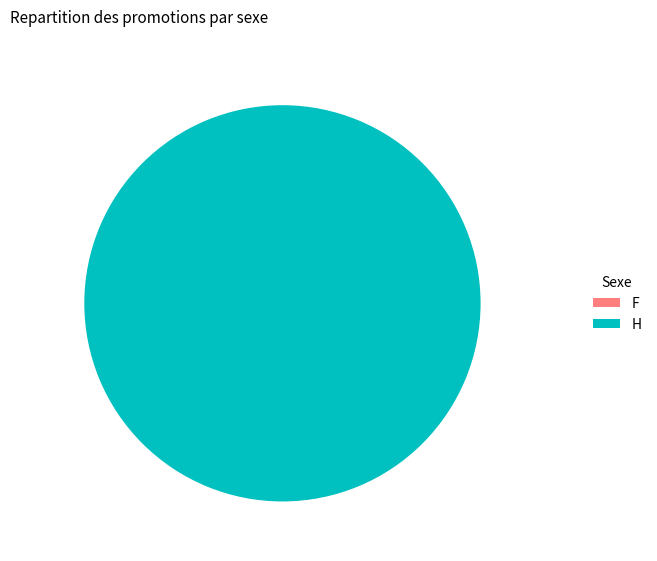

Is there any slice that represents more than half of the pie?

Yes